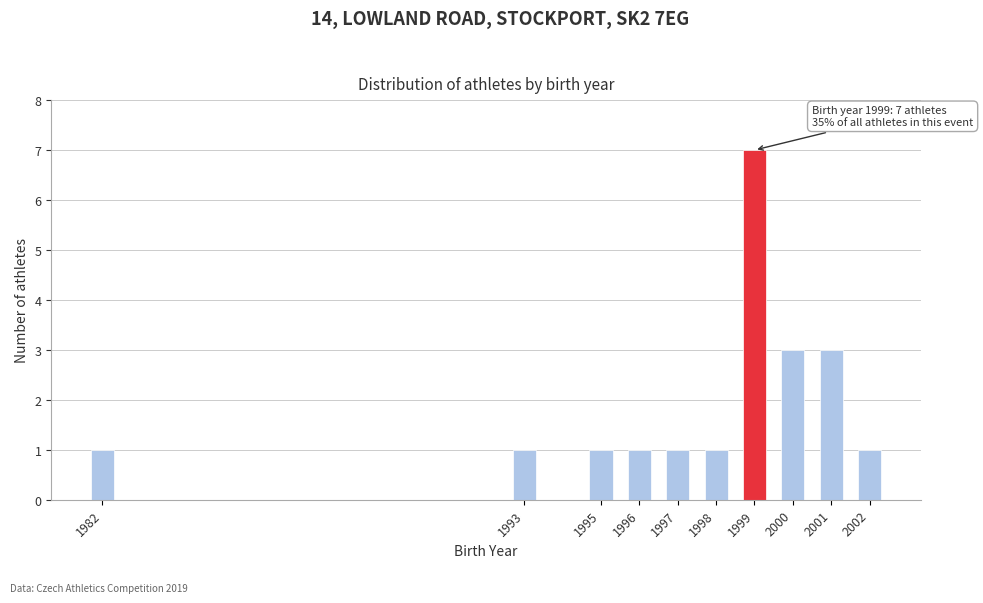

Reading left to right, extract all data points from this chart.

1	1	1	1	1	1	7	3	3	1